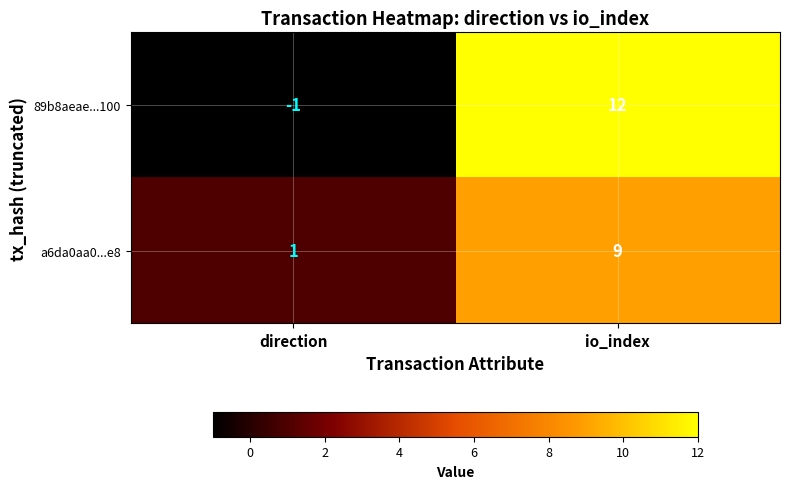

Rank the series by their average value, from lowest to highest.

a6da0aa0...e8, 89b8aeae...100